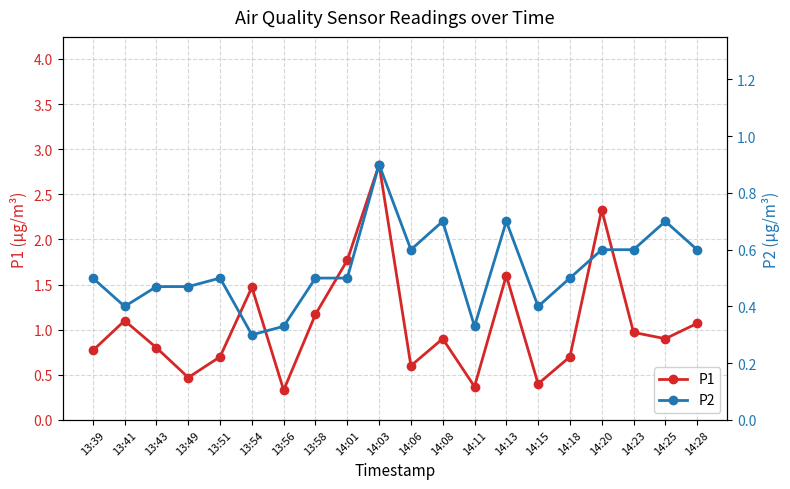

At which label does P2 reach its minimum?

13:54